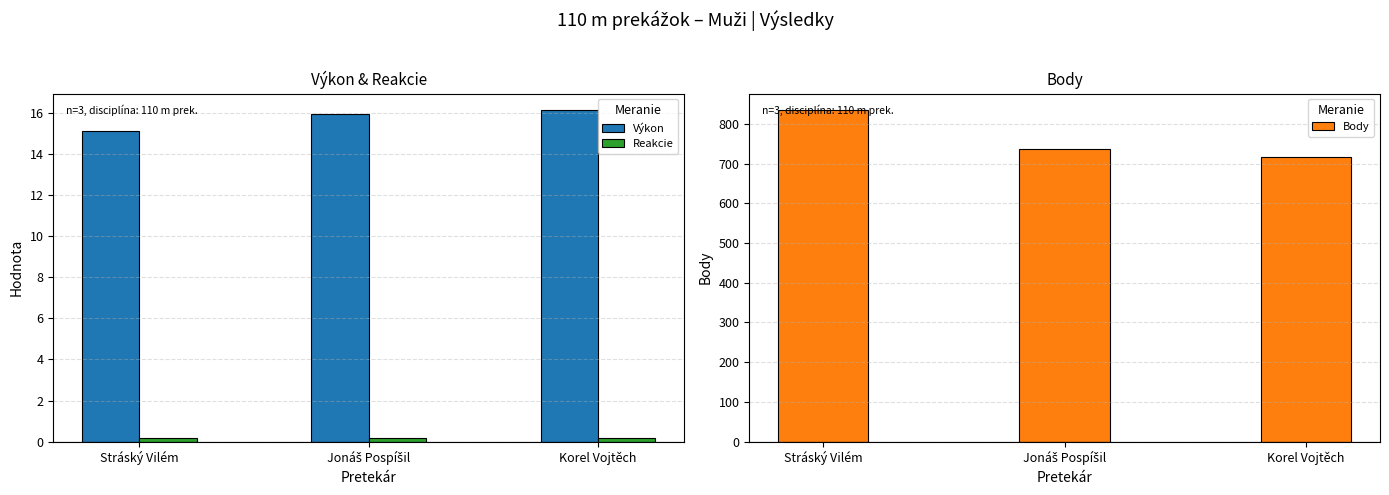

What are all the series names shown in the legend?

Výkon, Reakcie, Body